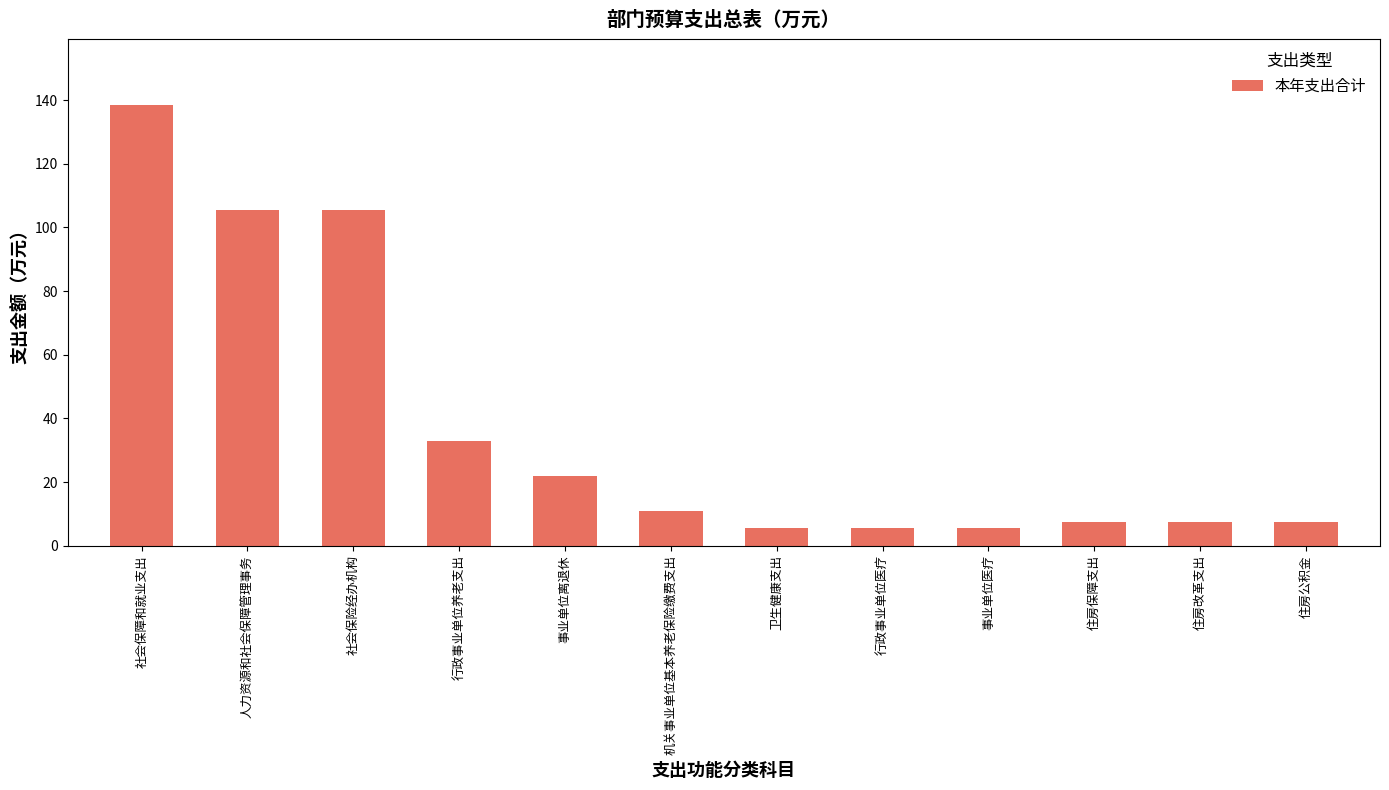

What position from the left is 社会保险经办机构?

3